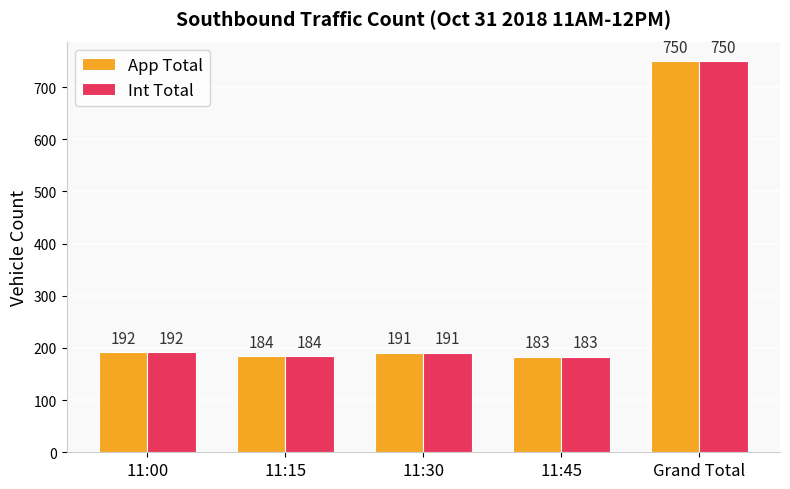

Which category has the highest value in the Int Total series?

Grand Total